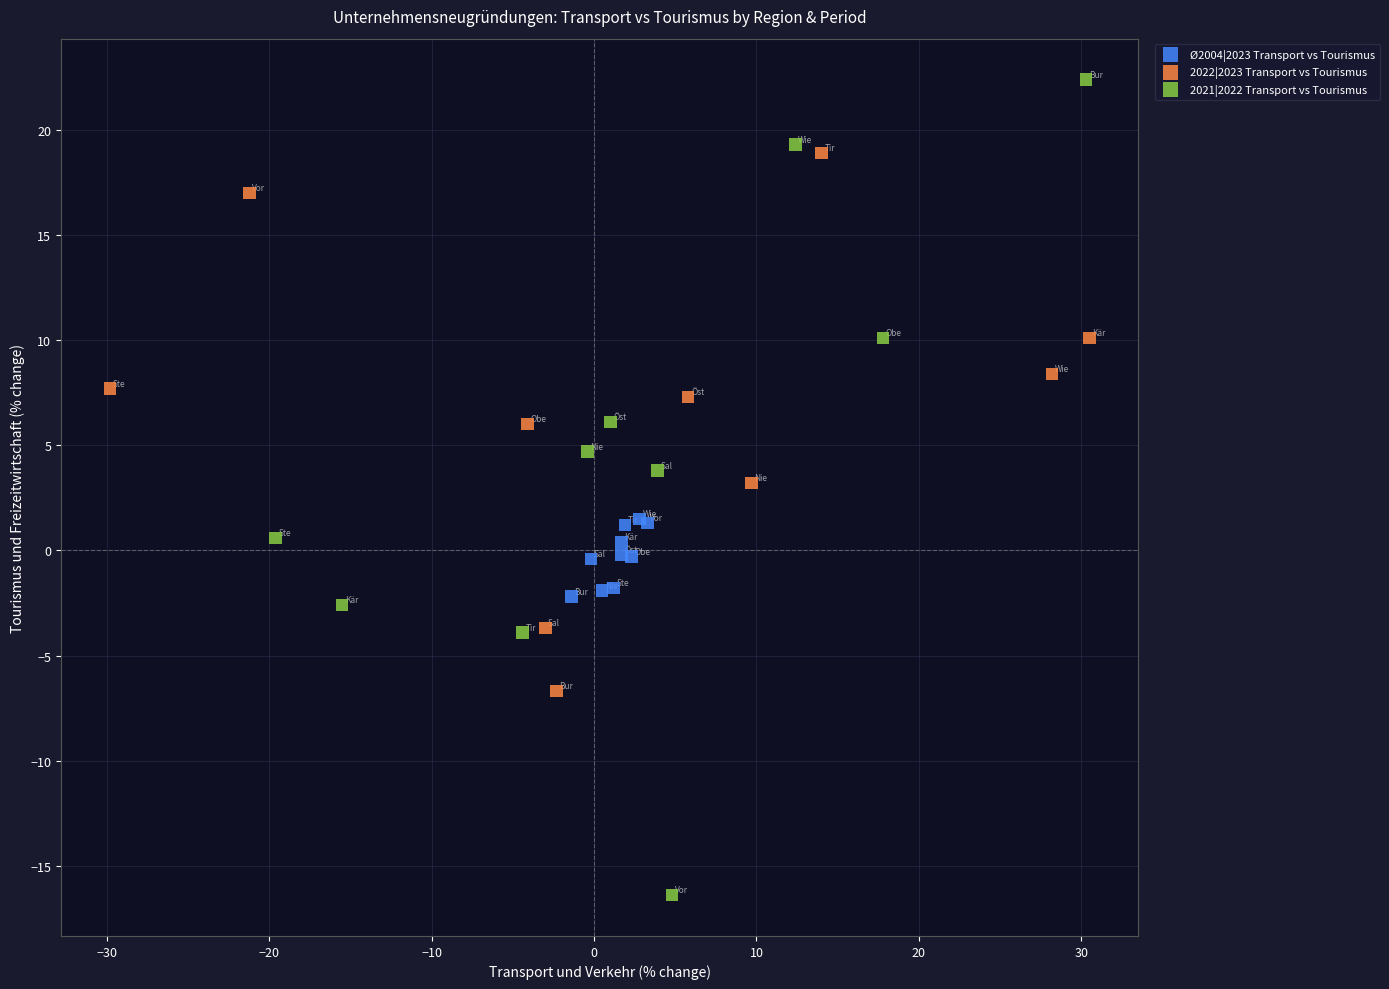

Which series contains the lowest Y value?

2021|2022 Transport vs Tourismus